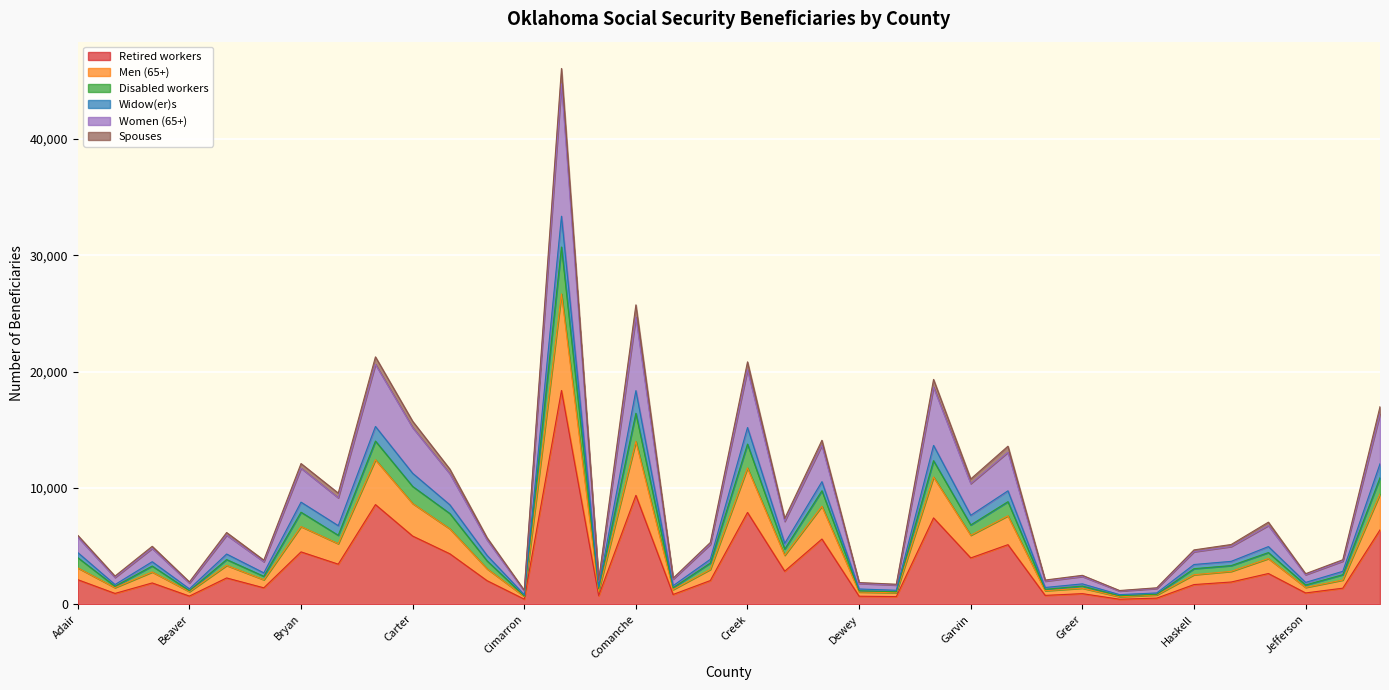

Where is the first local minimum for Disabled workers?

Alfalfa